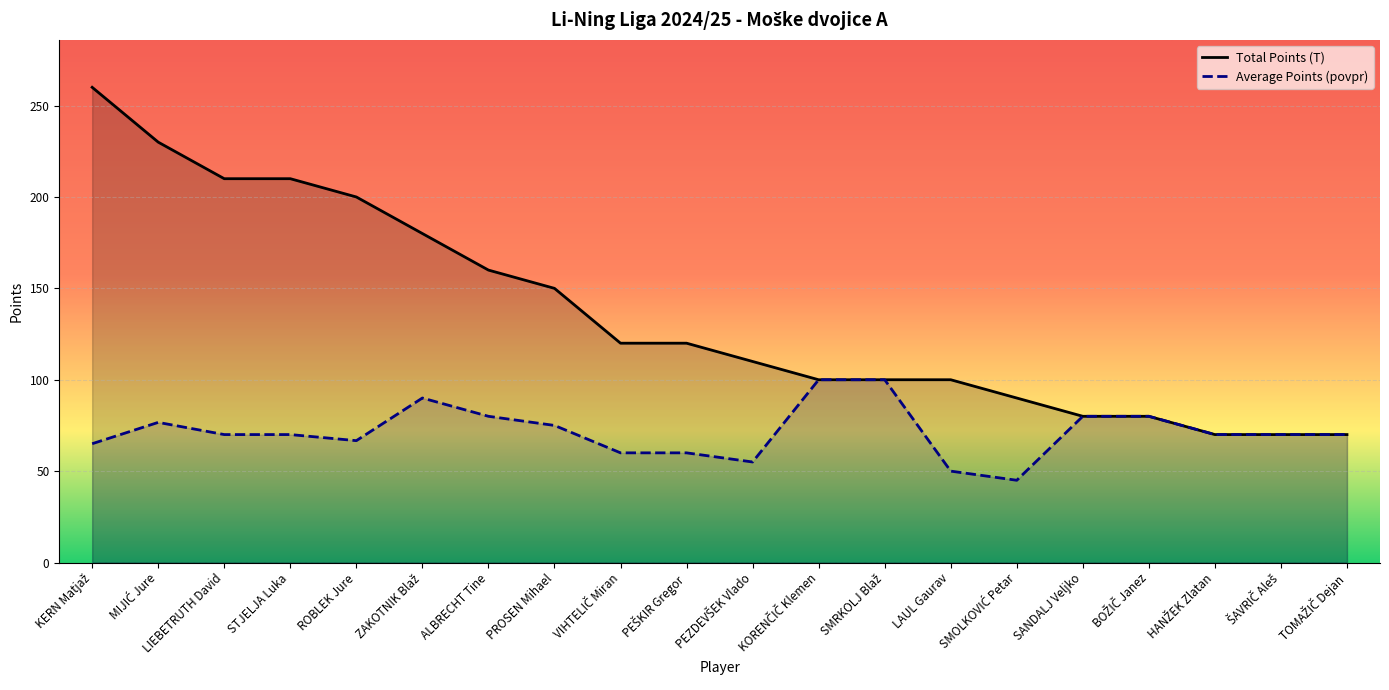

Which series changed the most between PEŠKIR Gregor and TOMAŽIČ Dejan?

Total Points (T)